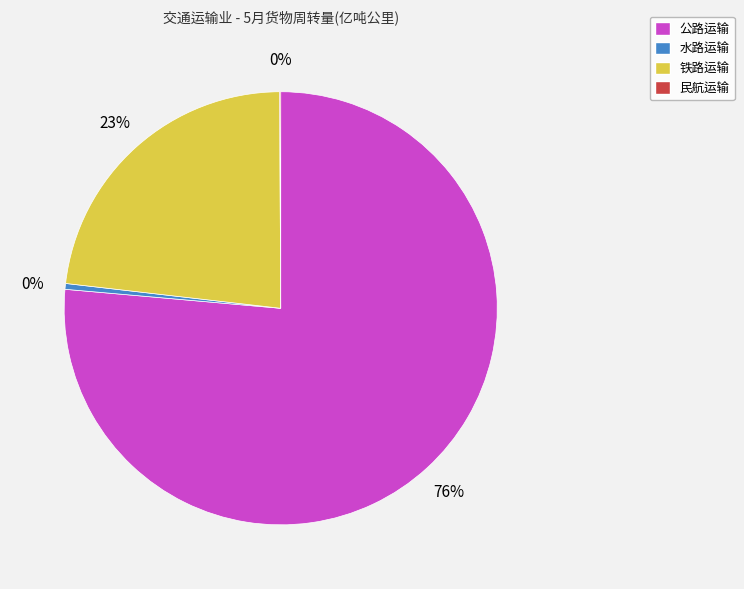

Do 铁路运输 and 公路运输 together represent more than half of the pie?

Yes